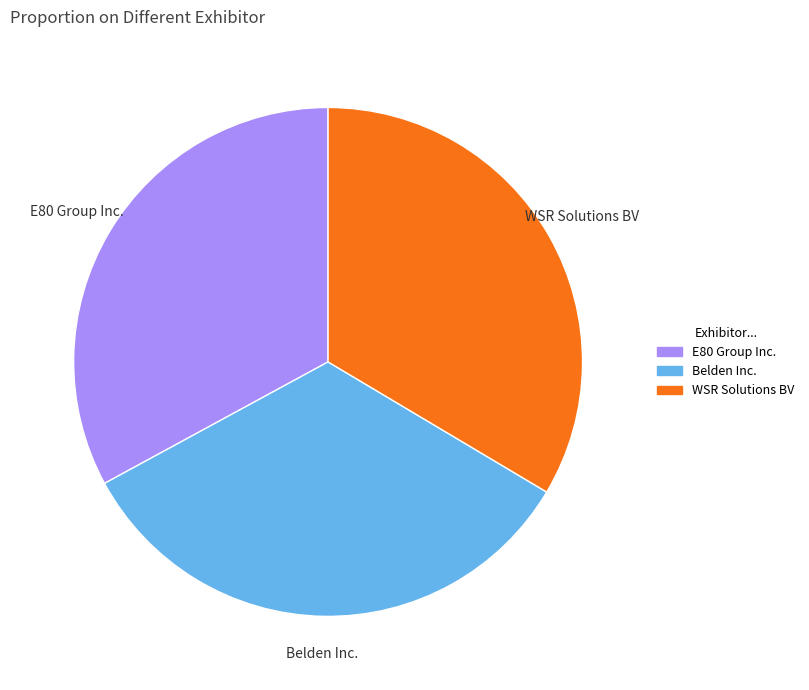

Which slice is the smallest?

E80 Group Inc.